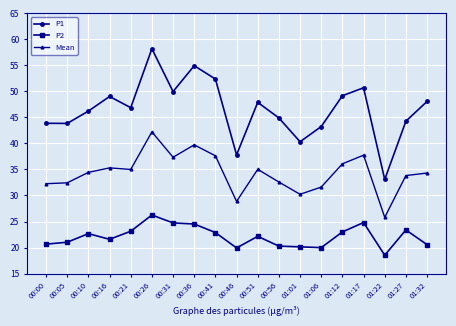

True or false: P1 has more than 2 points higher than both neighbors.

True